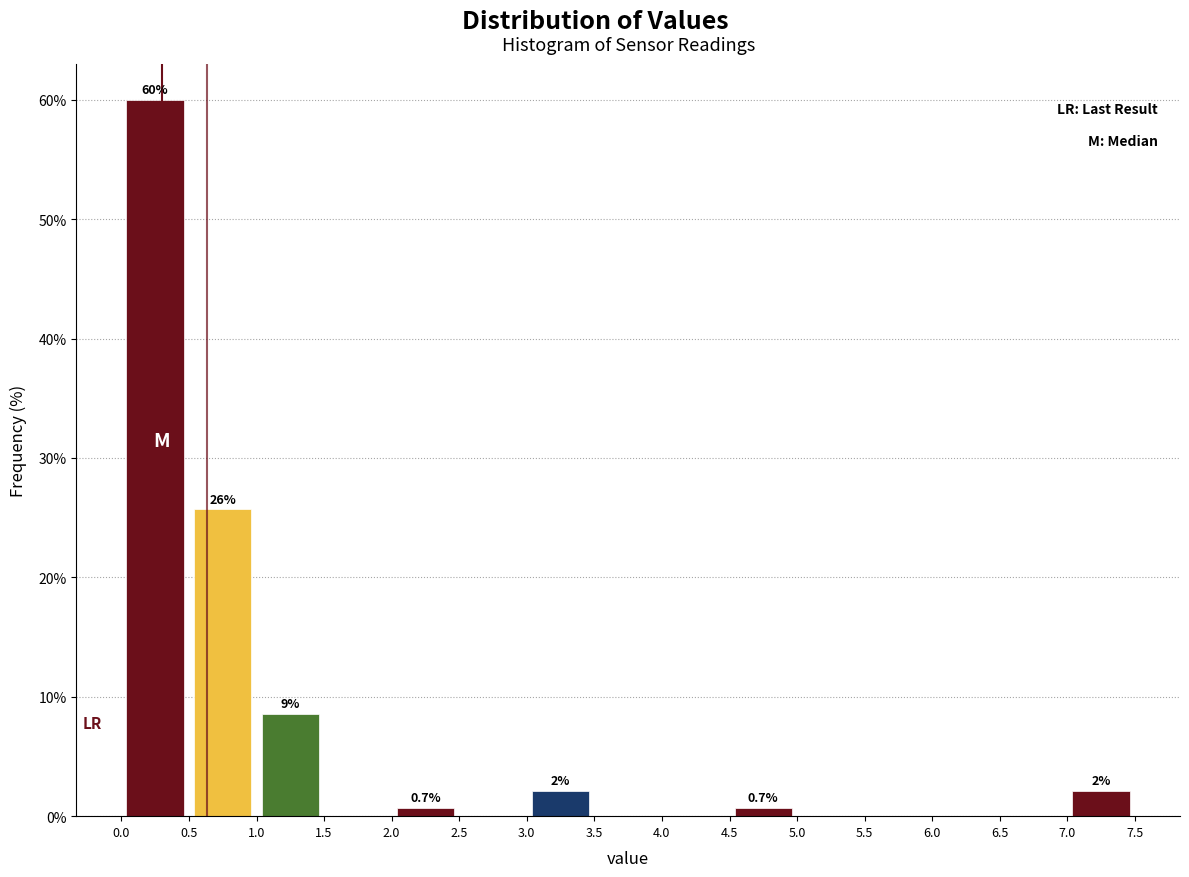

Which range on the x-axis has the tallest bar?

0.0 to 0.5